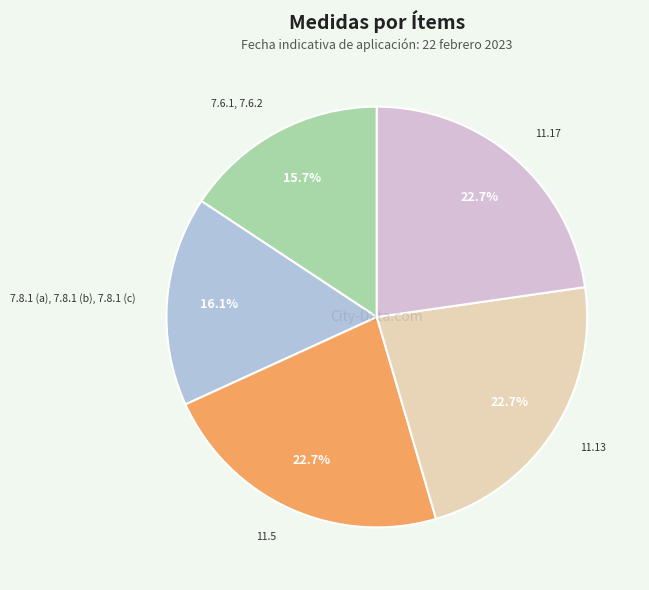

Is there a majority slice in this chart?

No